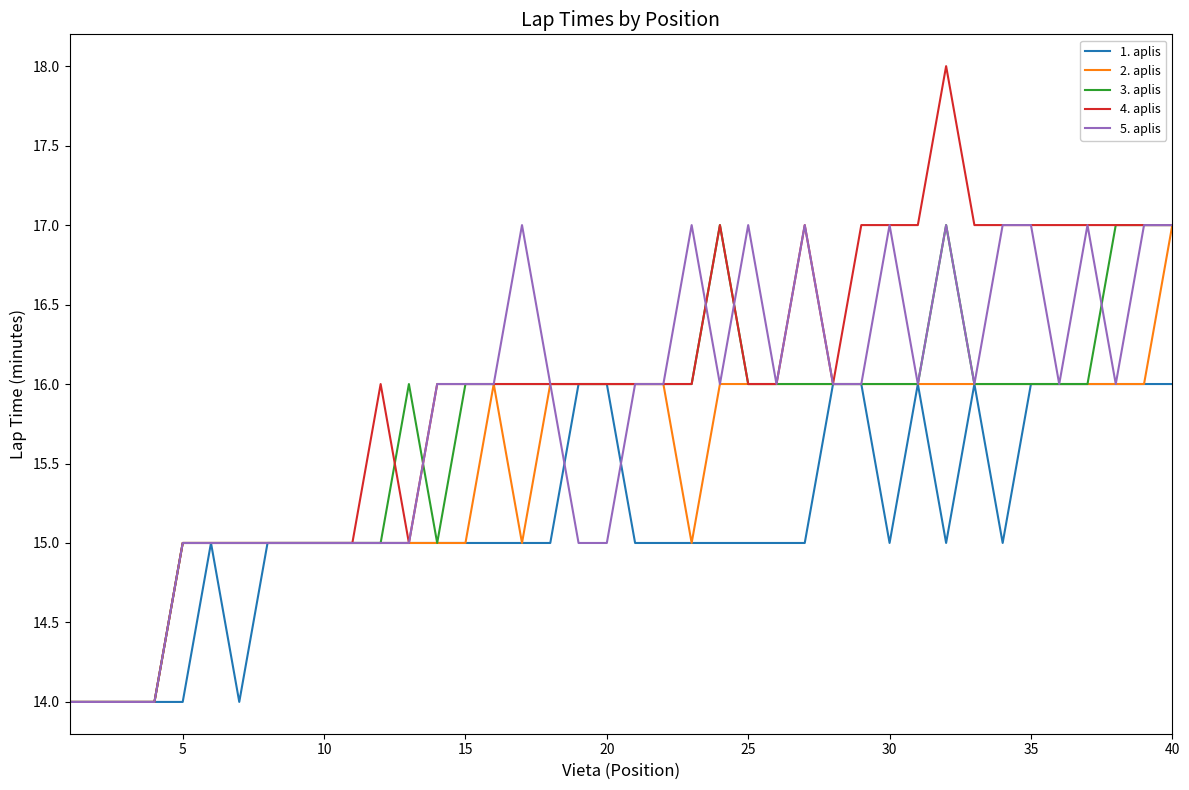

What is the highest value of the 5. aplis series?

17